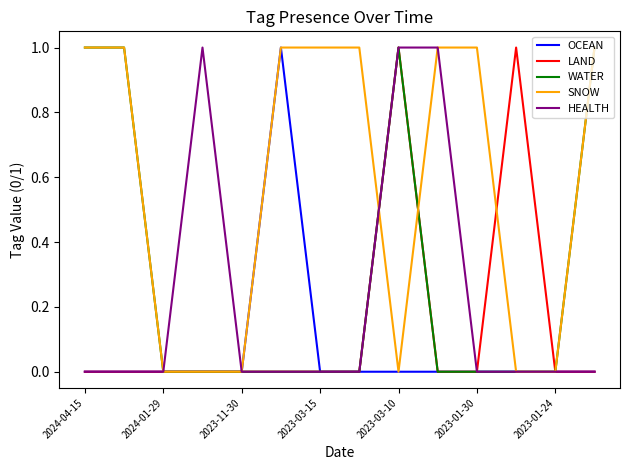

True or false: LAND has more than 1 points higher than both neighbors.

True